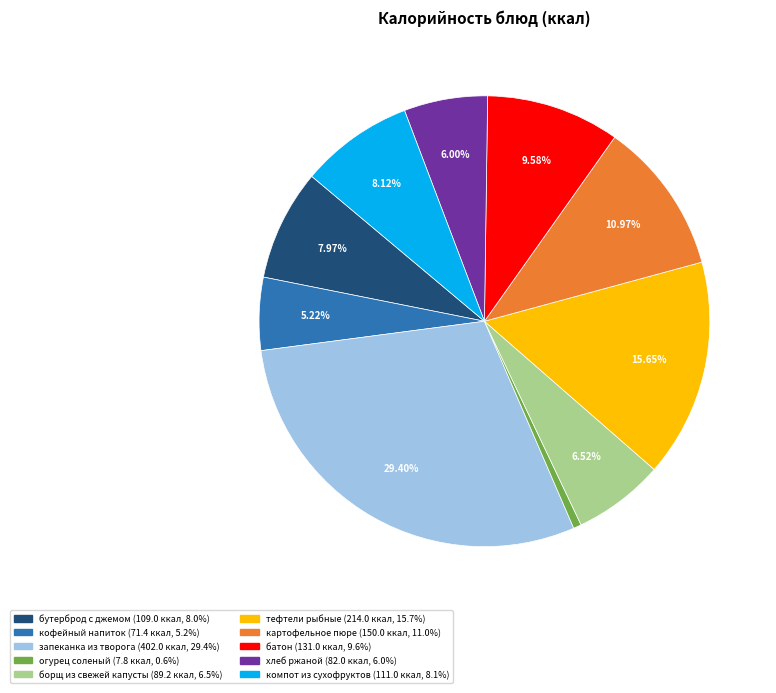

How much of the chart is everything except батон?

90.4%